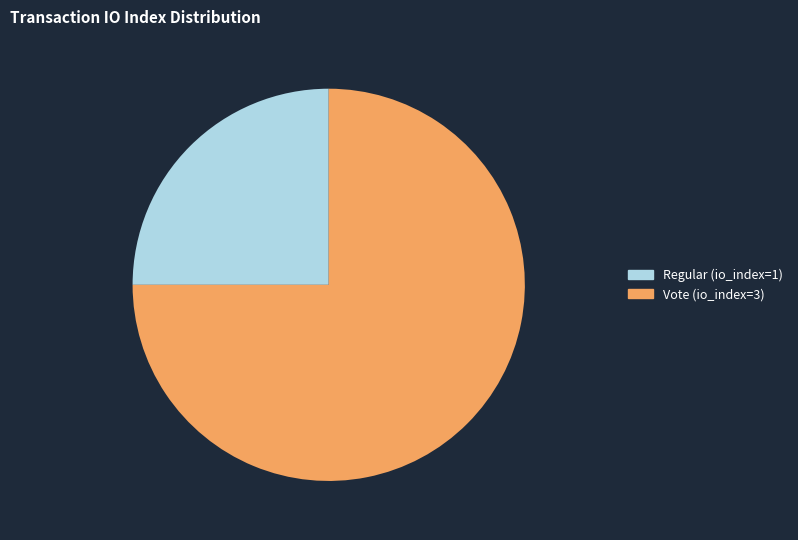

Combined, do Regular (io_index=1) and Vote (io_index=3) account for over 50%?

Yes